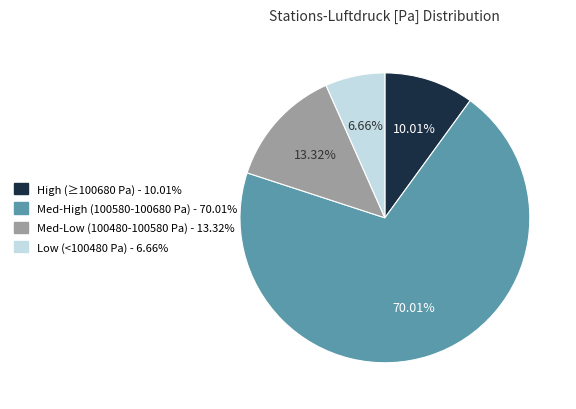

How many slices are in this pie chart?

4